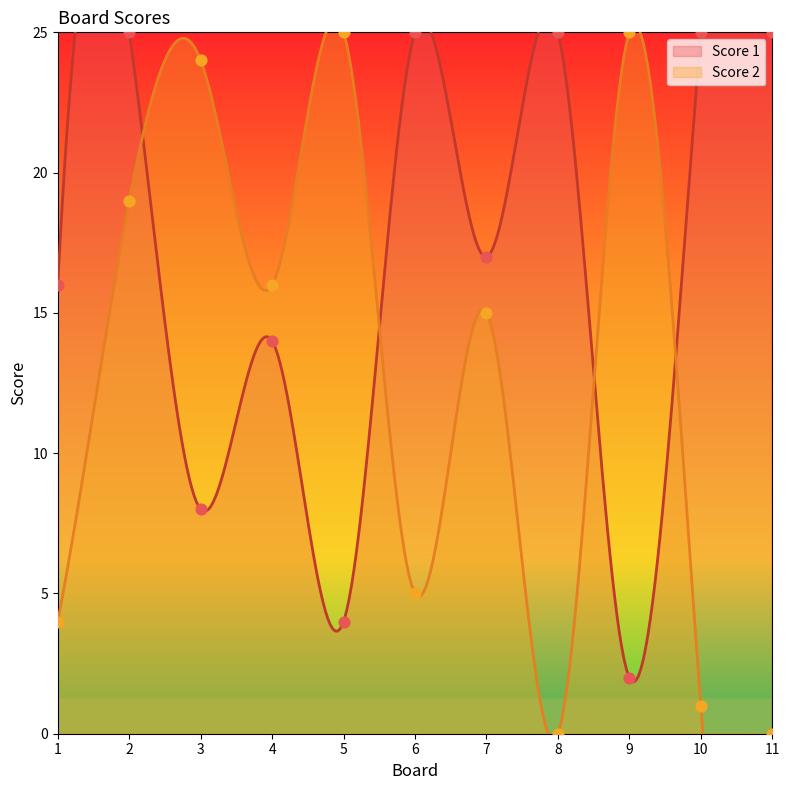

What is the total value across all series at 6?

30